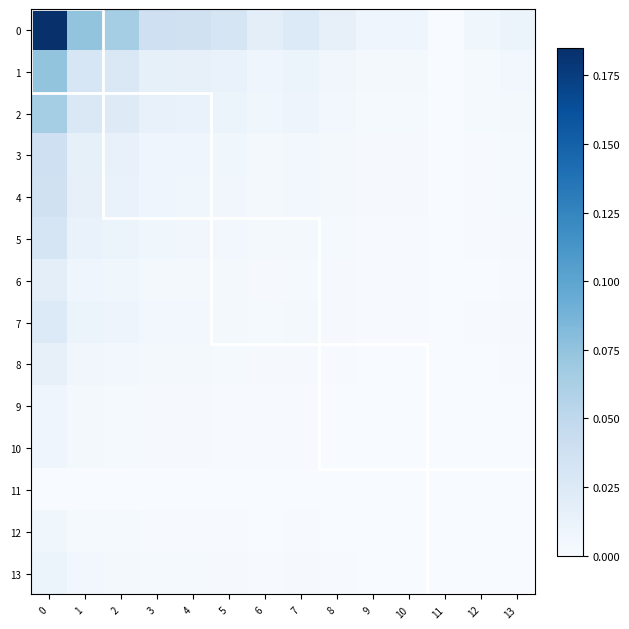

Rank the series by their maximum value, from lowest to highest.

11, 12, 9, 10, 13, 8, 6, 7, 5, 4, 3, 2, 1, 0